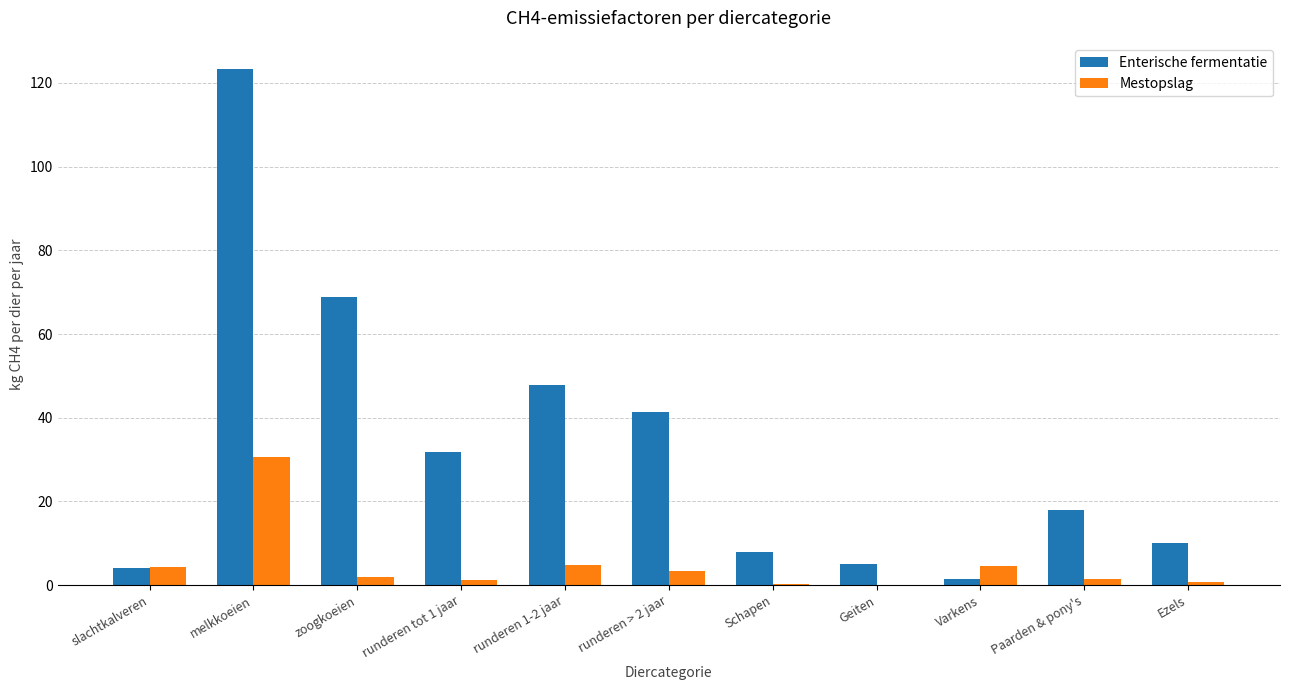

At which category is the sum across all series the highest?

melkkoeien